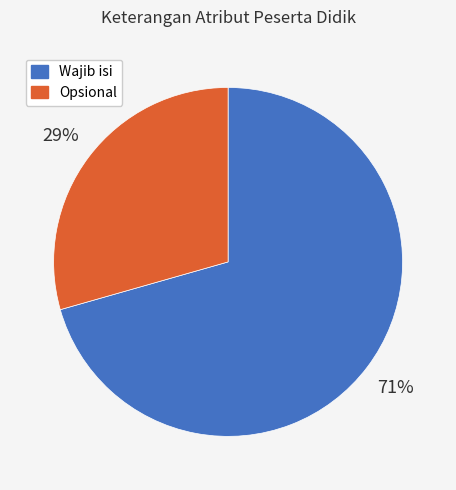

The Wajib isi slice represents 71% of the pie. True or false?

True